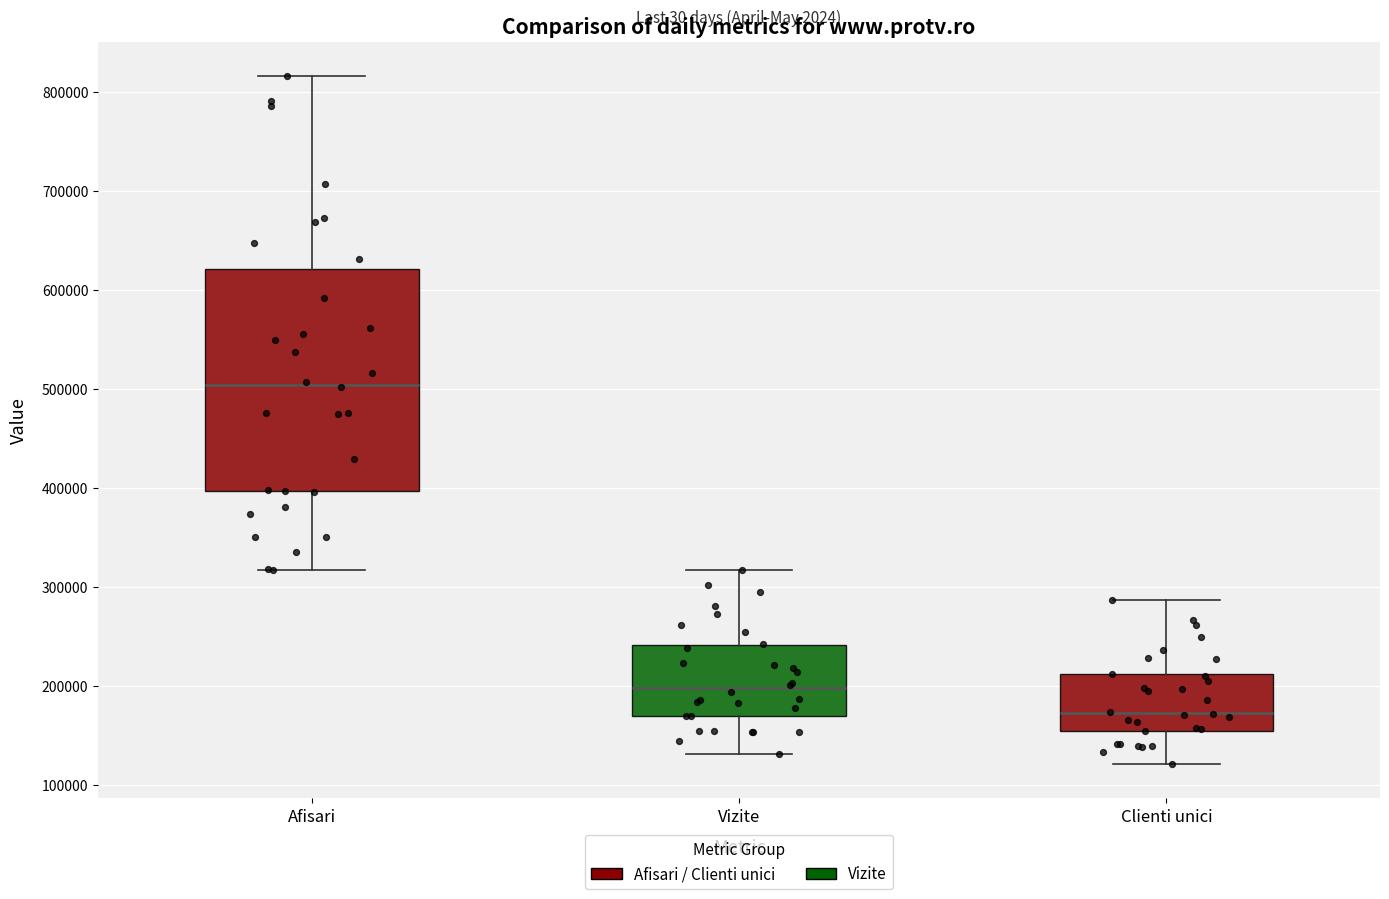

Reading left to right, transcribe this box plot: for each box, give where its median line is, the range the box spans, and where its two whiskers end, as read against the y-axis. The values are not printed on the chart, so give them approximately, as read against the axis.

Afisari: median 500000, box 400000 to 620000, whiskers 320000 to 820000
Vizite: median 200000, box 170000 to 240000, whiskers 130000 to 320000
Clienti unici: median 170000, box 150000 to 210000, whiskers 120000 to 290000